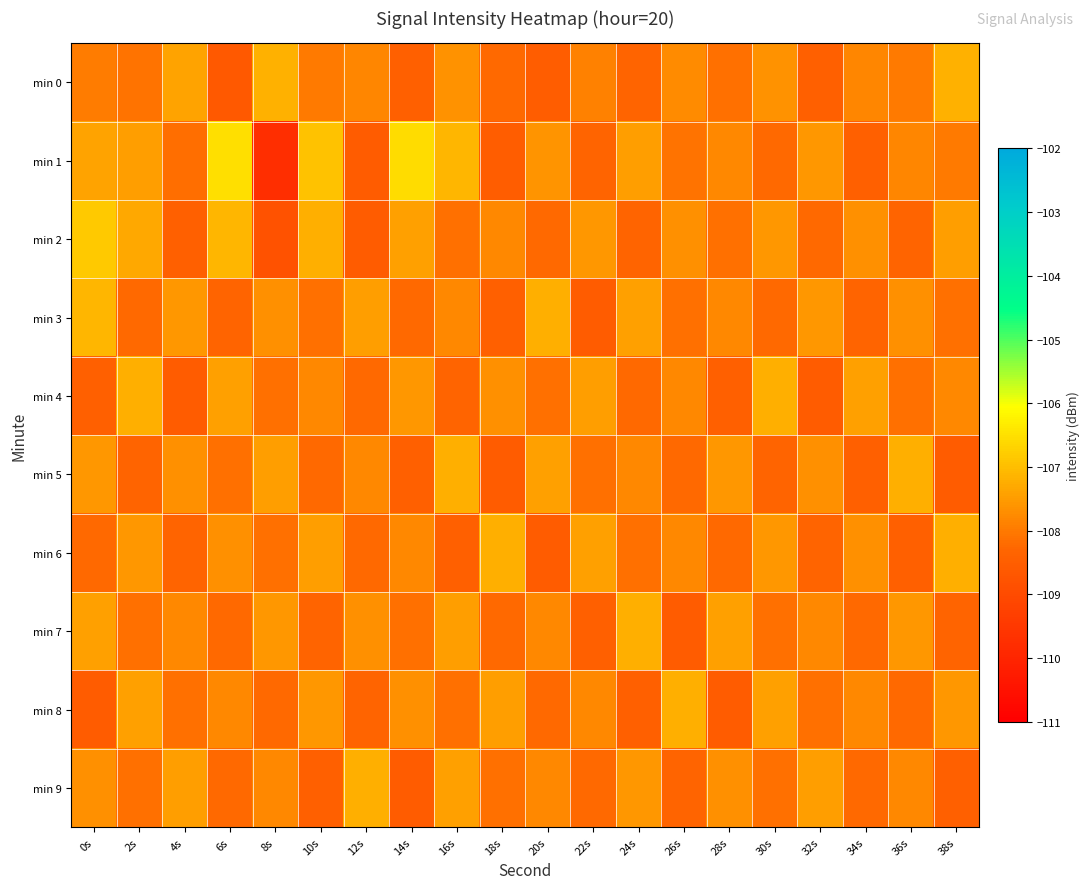

Reading left to right, list all the values displayed in this chart.

min 0: 0s=-107.9	2s=-108.1	4s=-107.4	6s=-108.6	8s=-107.2	10s=-108.0	12s=-107.8	14s=-108.4	16s=-107.6	18s=-108.2	20s=-108.5	22s=-107.9	24s=-108.3	26s=-107.8	28s=-108.1	30s=-107.6	32s=-108.4	34s=-107.8	36s=-108.0	38s=-107.2
min 1: 0s=-107.4	2s=-107.5	4s=-108.2	6s=-106.5	8s=-109.7	10s=-106.9	12s=-108.5	14s=-106.5	16s=-107.1	18s=-108.5	20s=-107.6	22s=-108.3	24s=-107.5	26s=-108.1	28s=-107.8	30s=-108.2	32s=-107.6	34s=-108.4	36s=-107.8	38s=-108.0
min 2: 0s=-106.8	2s=-107.3	4s=-108.5	6s=-107.1	8s=-108.8	10s=-107.2	12s=-108.6	14s=-107.4	16s=-108.1	18s=-107.8	20s=-108.2	22s=-107.6	24s=-108.3	26s=-107.7	28s=-108.1	30s=-107.6	32s=-108.2	34s=-107.7	36s=-108.3	38s=-107.5
min 3: 0s=-107.1	2s=-108.2	4s=-107.6	6s=-108.3	8s=-107.7	10s=-108.1	12s=-107.5	14s=-108.2	16s=-107.8	18s=-108.5	20s=-107.2	22s=-108.6	24s=-107.4	26s=-108.1	28s=-107.8	30s=-108.2	32s=-107.6	34s=-108.3	36s=-107.7	38s=-108.1
min 4: 0s=-108.5	2s=-107.2	4s=-108.6	6s=-107.4	8s=-108.1	10s=-107.8	12s=-108.2	14s=-107.6	16s=-108.3	18s=-107.7	20s=-108.1	22s=-107.5	24s=-108.2	26s=-107.8	28s=-108.5	30s=-107.2	32s=-108.6	34s=-107.4	36s=-108.1	38s=-107.8
min 5: 0s=-107.6	2s=-108.3	4s=-107.7	6s=-108.1	8s=-107.5	10s=-108.2	12s=-107.8	14s=-108.5	16s=-107.2	18s=-108.6	20s=-107.4	22s=-108.1	24s=-107.8	26s=-108.2	28s=-107.6	30s=-108.3	32s=-107.7	34s=-108.5	36s=-107.2	38s=-108.6
min 6: 0s=-108.2	2s=-107.6	4s=-108.3	6s=-107.7	8s=-108.1	10s=-107.5	12s=-108.2	14s=-107.8	16s=-108.5	18s=-107.2	20s=-108.6	22s=-107.4	24s=-108.1	26s=-107.8	28s=-108.2	30s=-107.6	32s=-108.3	34s=-107.7	36s=-108.5	38s=-107.2
min 7: 0s=-107.4	2s=-108.1	4s=-107.8	6s=-108.2	8s=-107.6	10s=-108.3	12s=-107.7	14s=-108.1	16s=-107.5	18s=-108.2	20s=-107.8	22s=-108.5	24s=-107.2	26s=-108.6	28s=-107.4	30s=-108.1	32s=-107.8	34s=-108.2	36s=-107.6	38s=-108.3
min 8: 0s=-108.6	2s=-107.4	4s=-108.1	6s=-107.8	8s=-108.2	10s=-107.6	12s=-108.3	14s=-107.7	16s=-108.1	18s=-107.5	20s=-108.2	22s=-107.8	24s=-108.5	26s=-107.2	28s=-108.6	30s=-107.4	32s=-108.1	34s=-107.8	36s=-108.2	38s=-107.6
min 9: 0s=-107.7	2s=-108.1	4s=-107.5	6s=-108.2	8s=-107.8	10s=-108.5	12s=-107.2	14s=-108.6	16s=-107.4	18s=-108.1	20s=-107.8	22s=-108.2	24s=-107.6	26s=-108.3	28s=-107.7	30s=-108.1	32s=-107.5	34s=-108.2	36s=-107.8	38s=-108.5